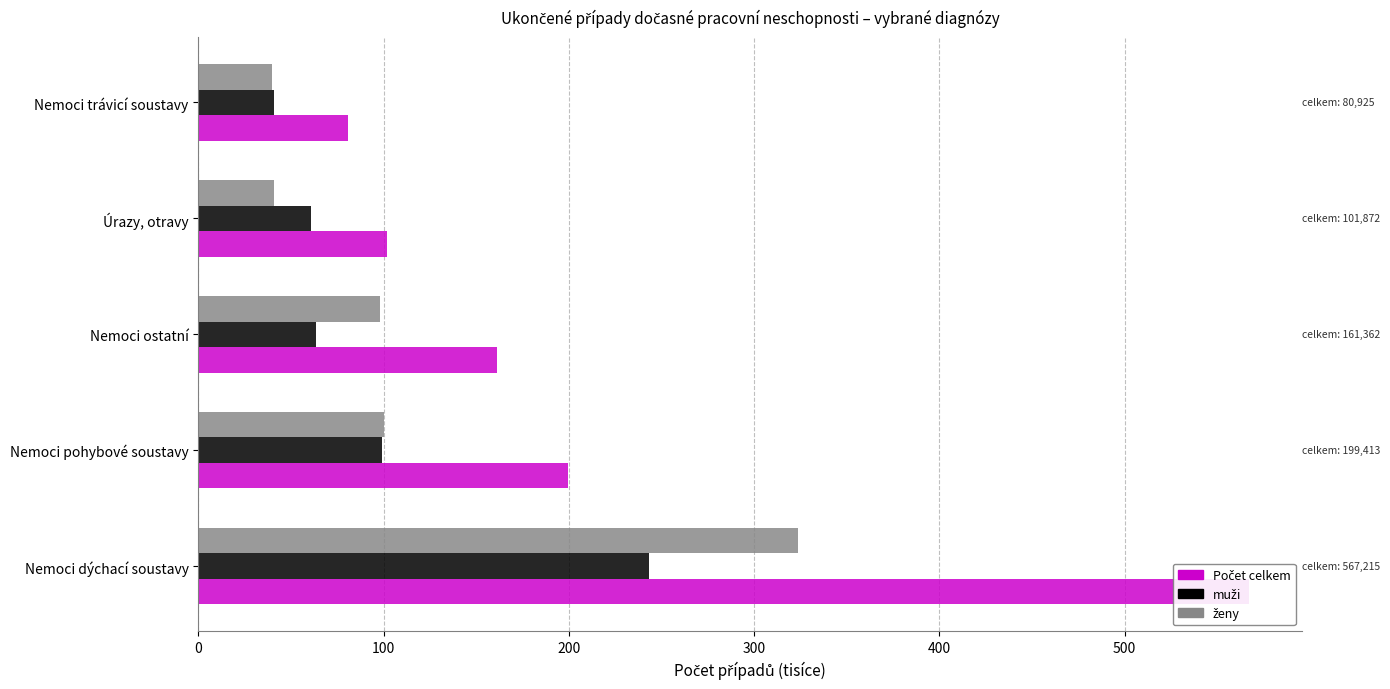

What is the average value of the Počet celkem series?

222.2